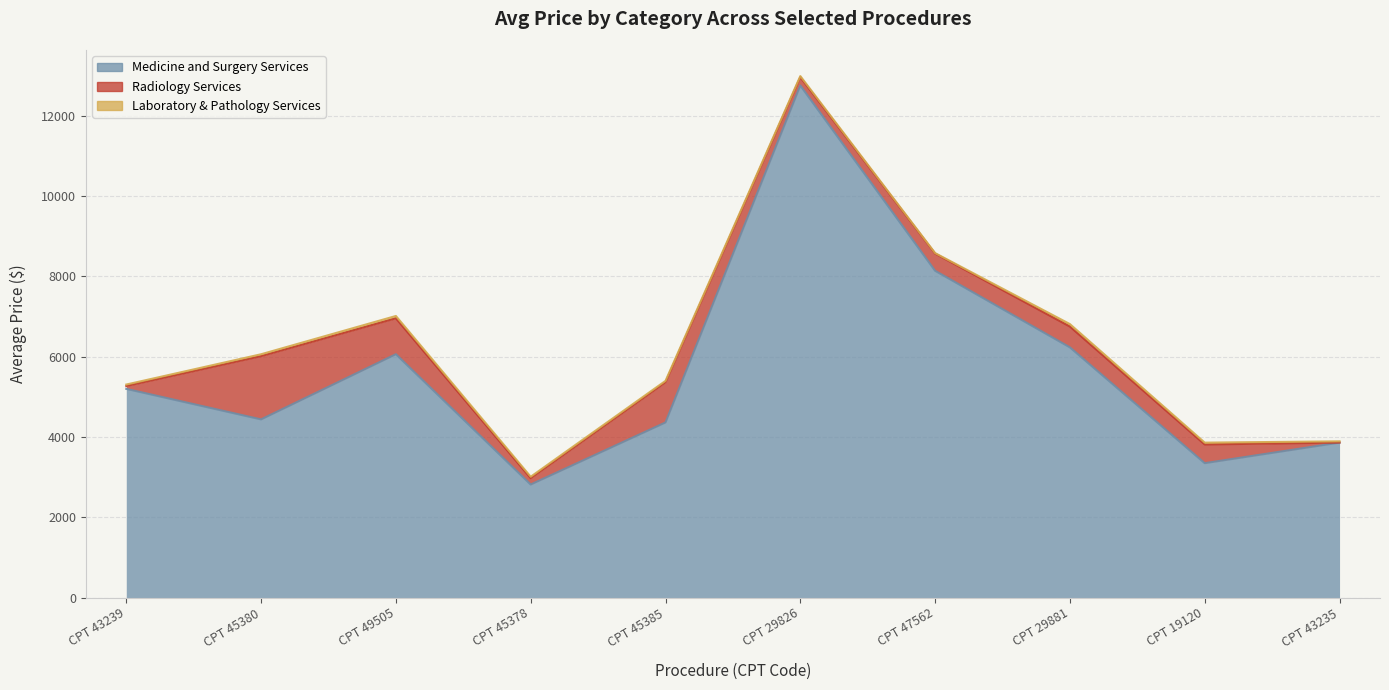

Reading left to right, extract all data points from this chart.

Medicine and Surgery Services: CPT 43239=5197.6	CPT 45380=4437.1	CPT 49505=6060.5	CPT 45378=2815.4	CPT 45385=4360.8	CPT 29826=12752.7	CPT 47562=8138.5	CPT 29881=6230.7	CPT 19120=3347.1	CPT 43235=3859.8
Radiology Services: CPT 43239=70.4	CPT 45380=1575.4	CPT 49505=894.2	CPT 45378=157.0	CPT 45385=1000.6	CPT 29826=207.1	CPT 47562=428.0	CPT 29881=518.4	CPT 19120=465.2	CPT 43235=0.0
Laboratory & Pathology Services: CPT 43239=37.3	CPT 45380=47.0	CPT 49505=58.3	CPT 45378=36.8	CPT 45385=35.5	CPT 29826=27.7	CPT 47562=12.3	CPT 29881=61.3	CPT 19120=46.1	CPT 43235=31.1